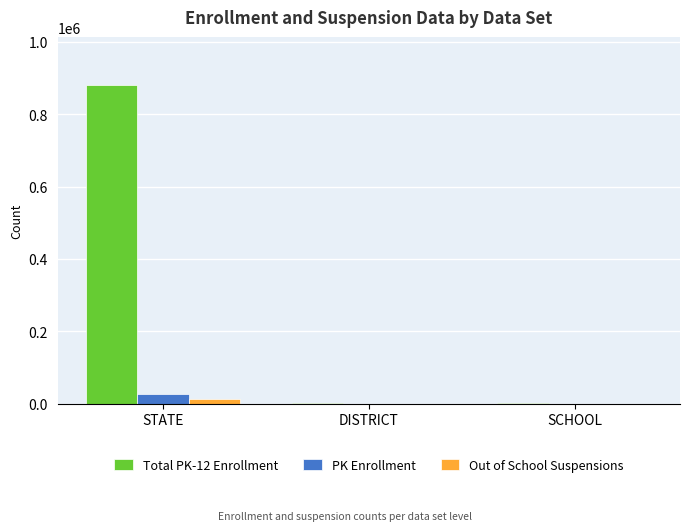

Reading right to left, transcribe all the data shown in this chart.

Total PK-12 Enrollment: 224	224	881493
PK Enrollment: 26	26	25973
Out of School Suspensions: 11	11	11783